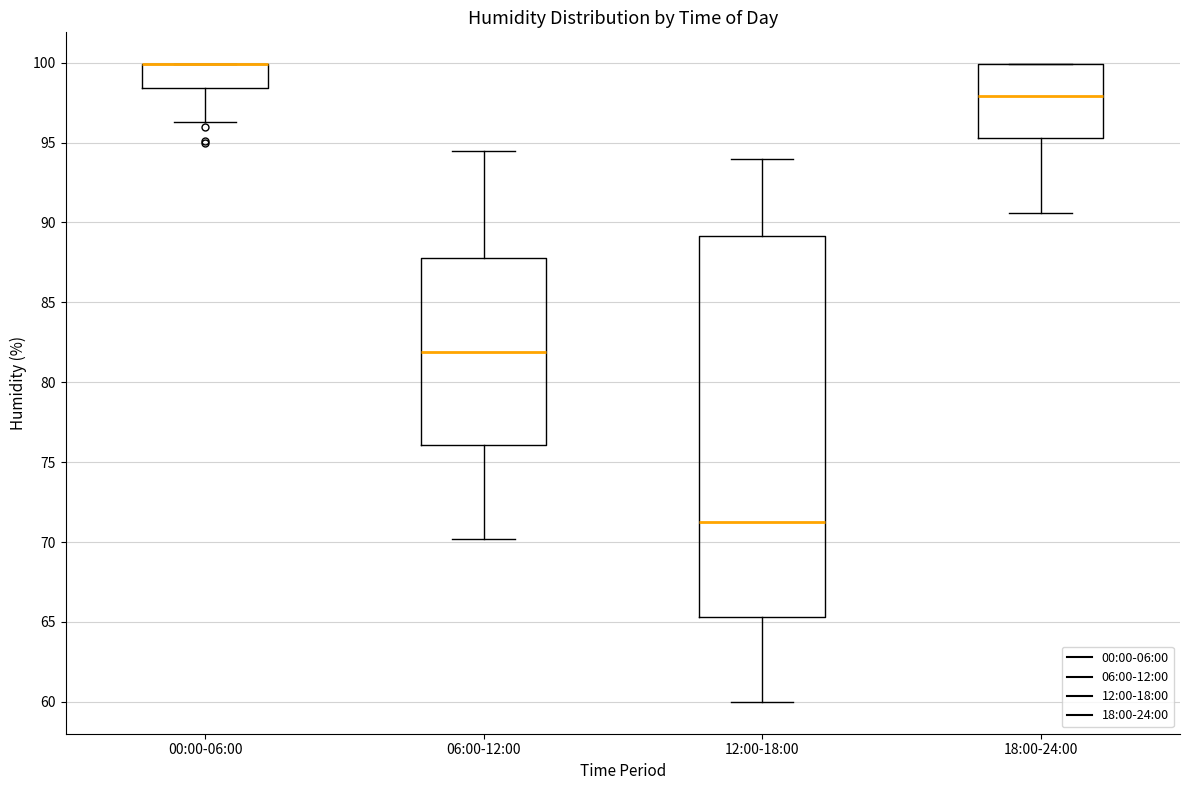

Comparing the boxes themselves (not the whiskers), which one is the tallest?

12:00-18:00